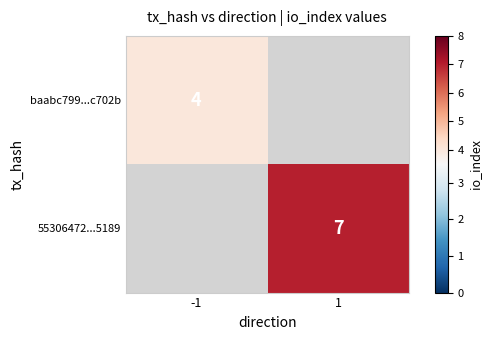

True or false: baabc799...c702b has a value of 2 at -1.

False